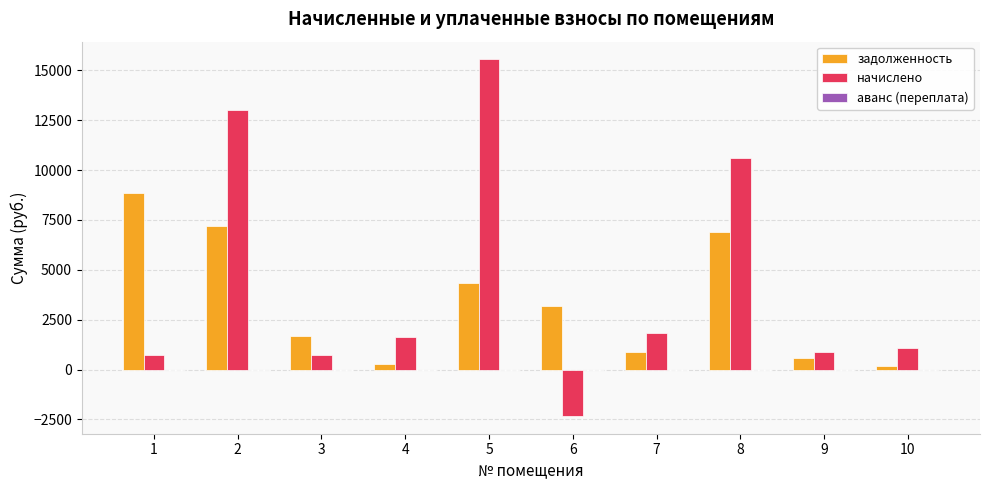

At which category is the sum across all series the highest?

2